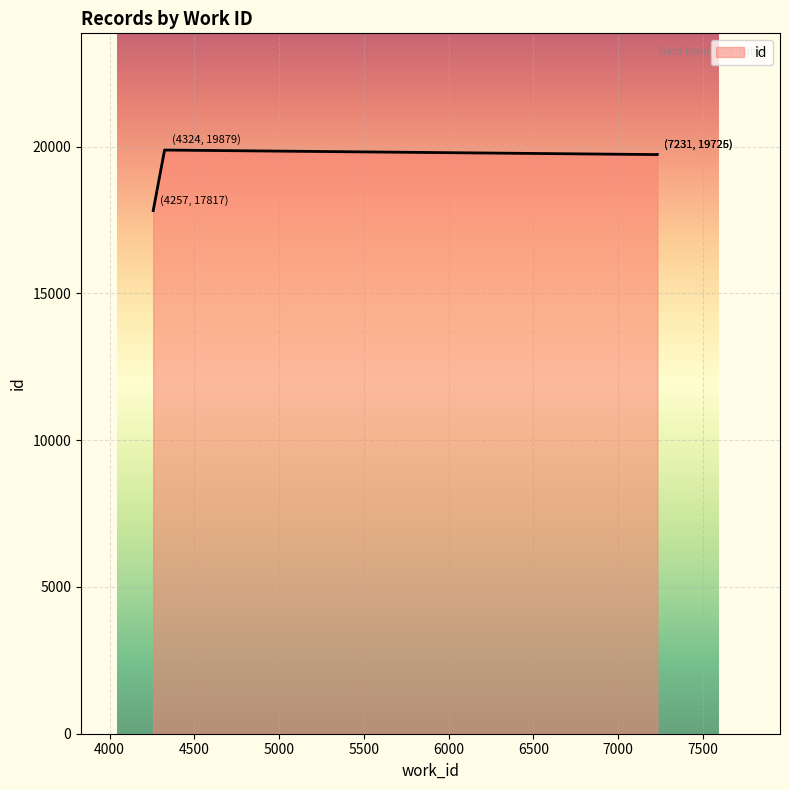

What is the ratio of the value at 4257 to the value at 7231?

0.9